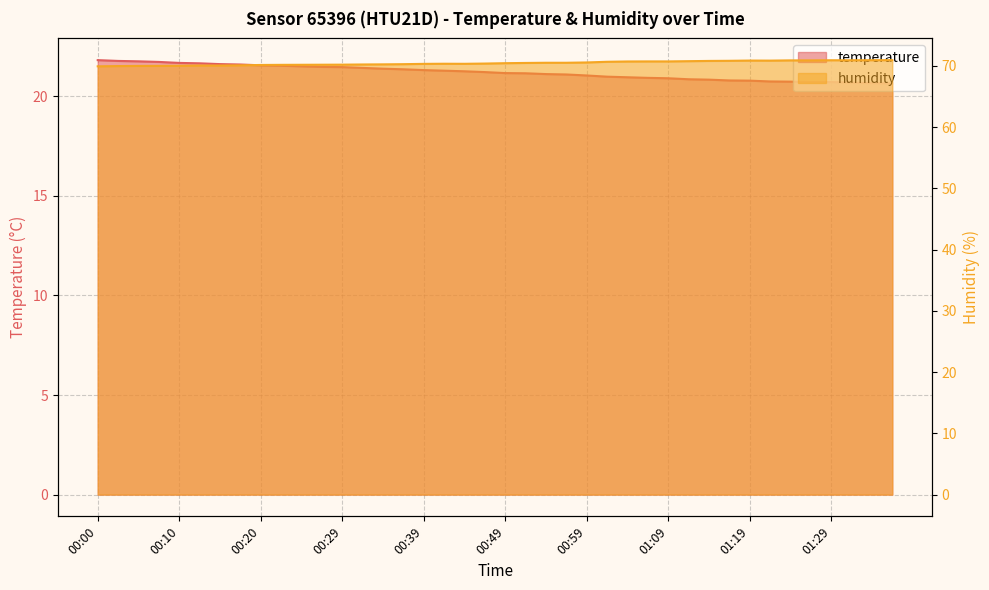

Is the value of humidity at 01:36 greater than the value of temperature at 00:29?

Yes